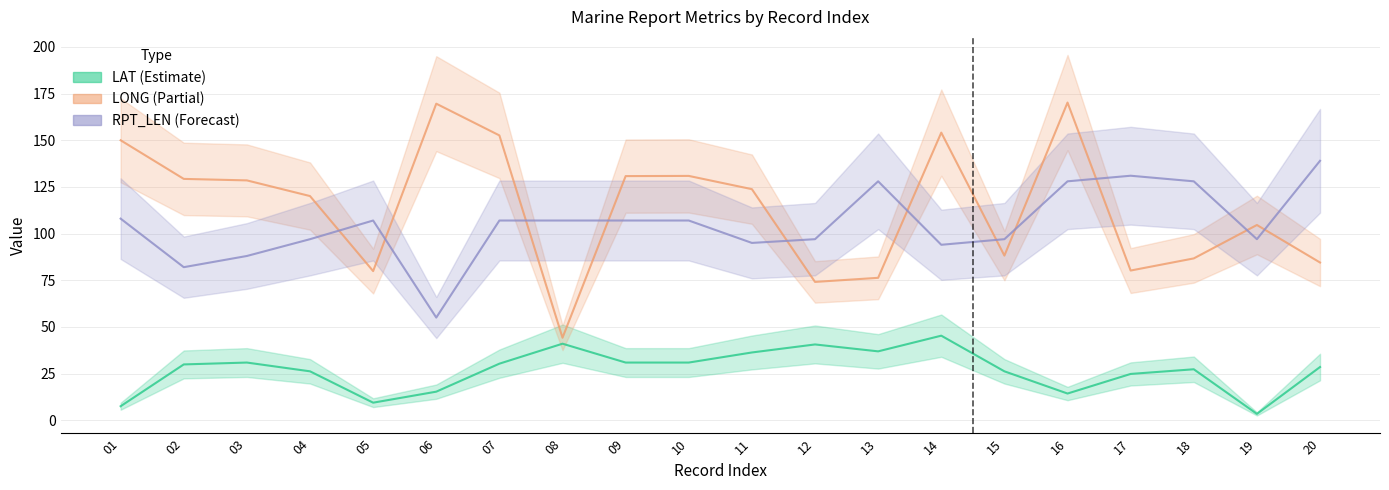

How many values in the LONG series exceed 123?

10